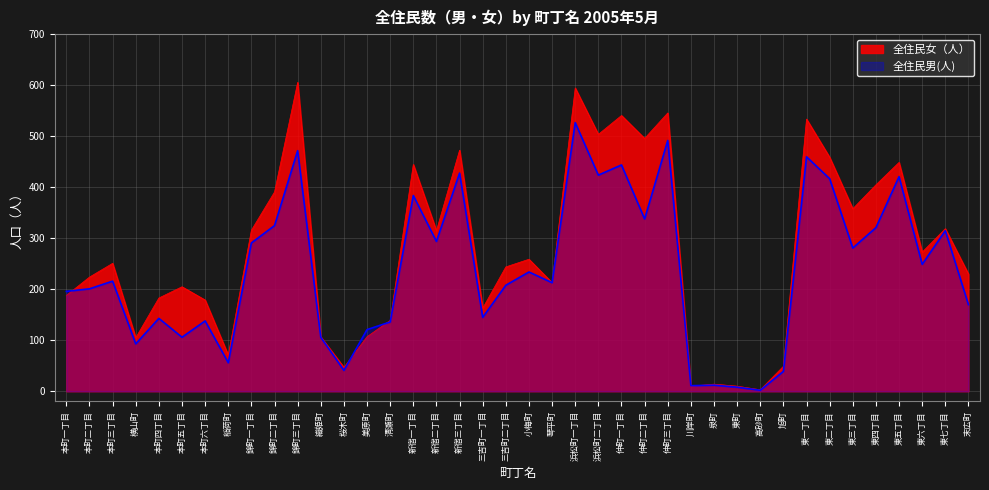

What is the label of the 5th point from the left?

本町四丁目